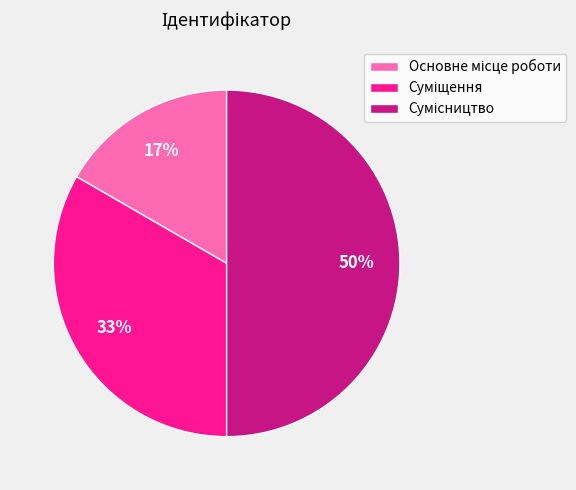

To the nearest percent, what is the average slice percentage?

33%